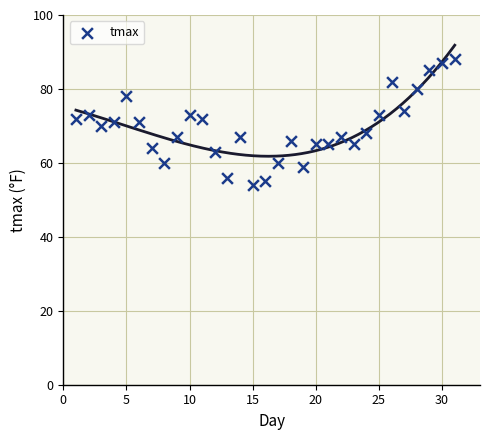

What is the range of X values (max minus min)?

30